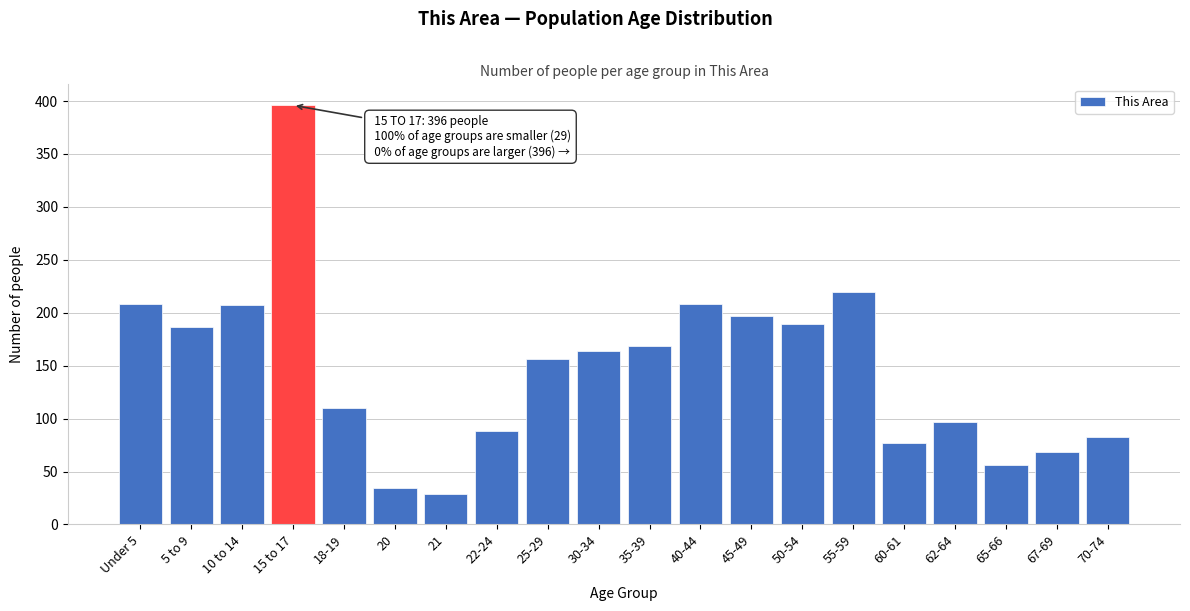

What value does the data have at 50-54?

189